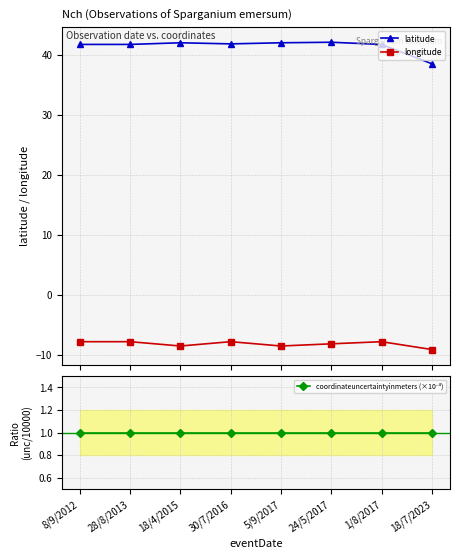

Which series has the largest range (max minus min)?

latitude